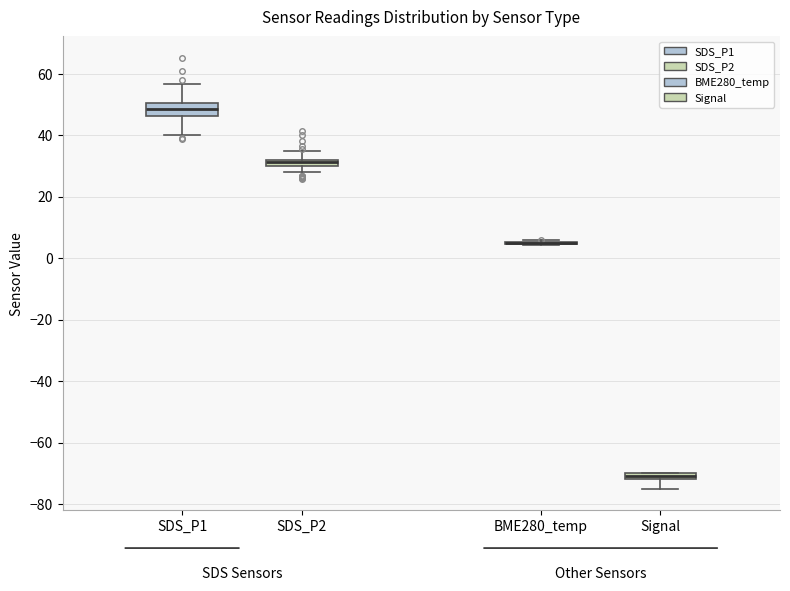

Where does the lower whisker of the box for Signal end on the y-axis? The values are not printed on the chart, so give them approximately, as read against the axis.

-74